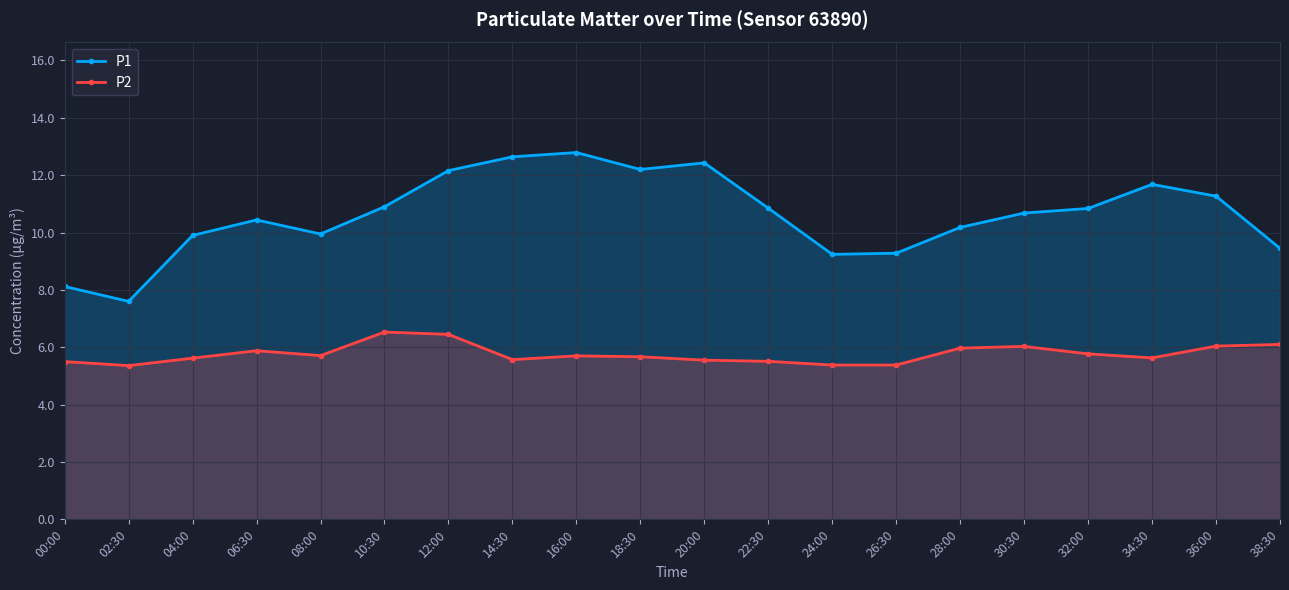

Count the number of data series in this chart.

2